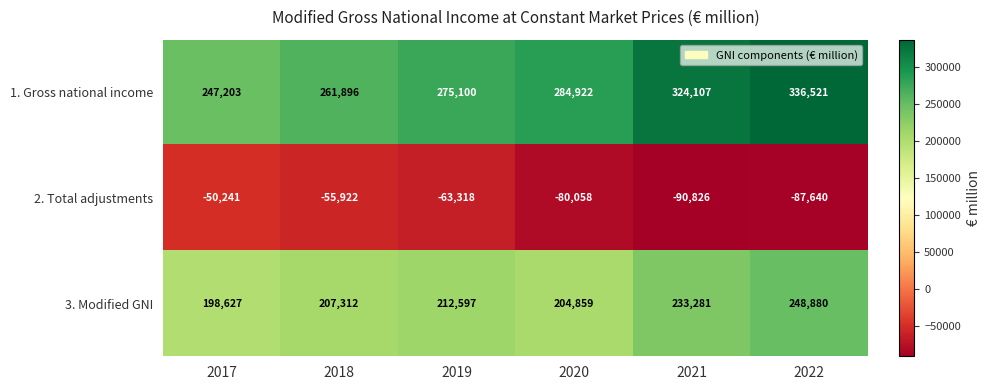

What value does the 3. Modified GNI series have at 2021, to the nearest 100?

233300